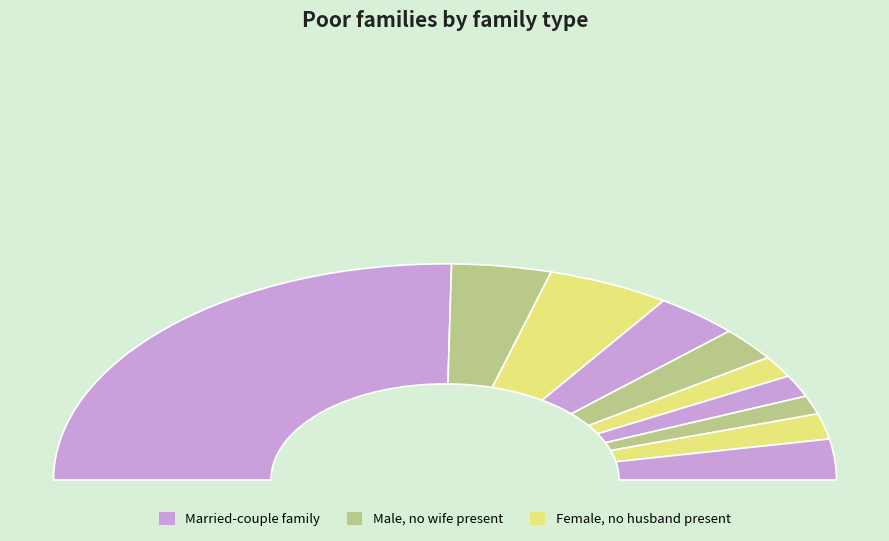

Is there a majority slice in this chart?

Yes